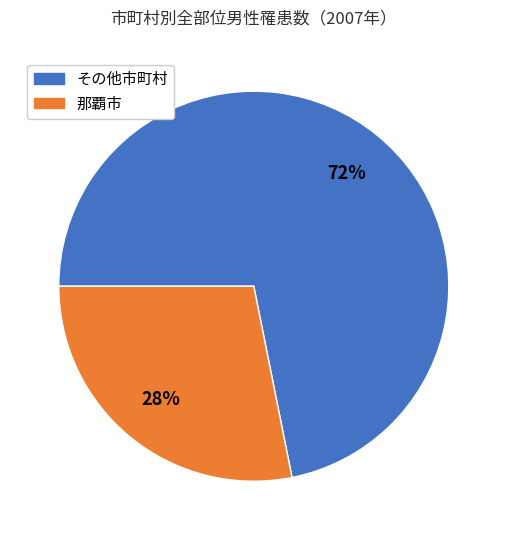

Is there a majority slice in this chart?

Yes